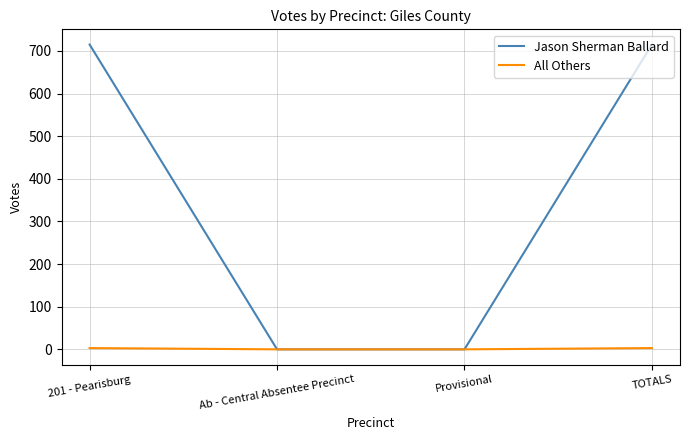

What is the greatest value displayed?

715